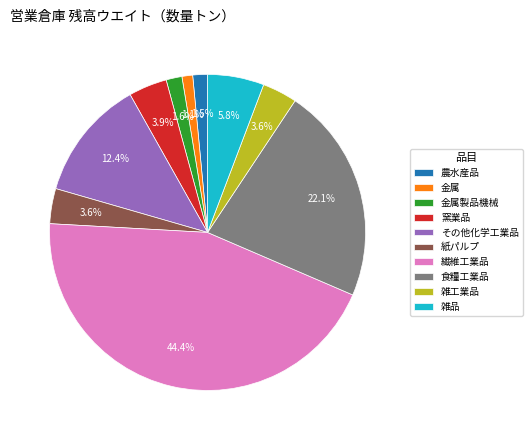

Does 窯業品 account for over 50% of the chart?

No